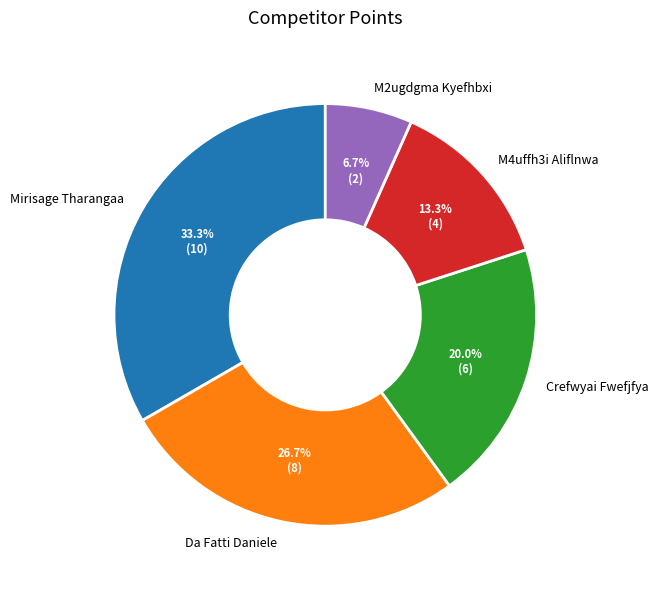

How much of the chart is everything except M4uffh3i Aliflnwa?

86.7%